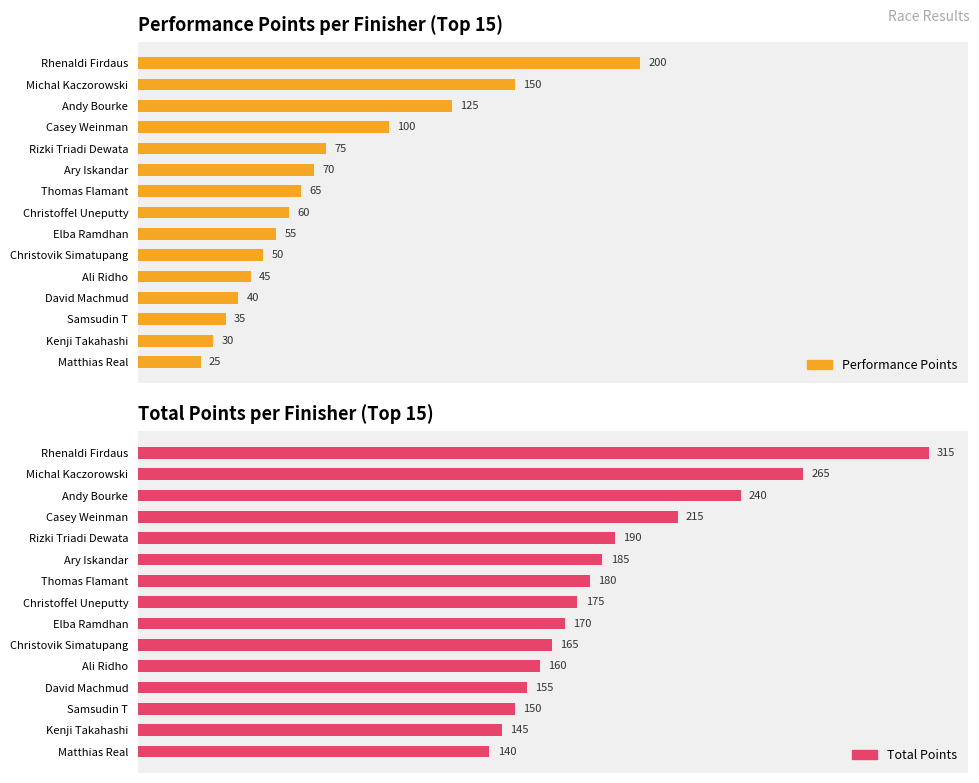

Which series has the largest range (max minus min)?

Performance Points